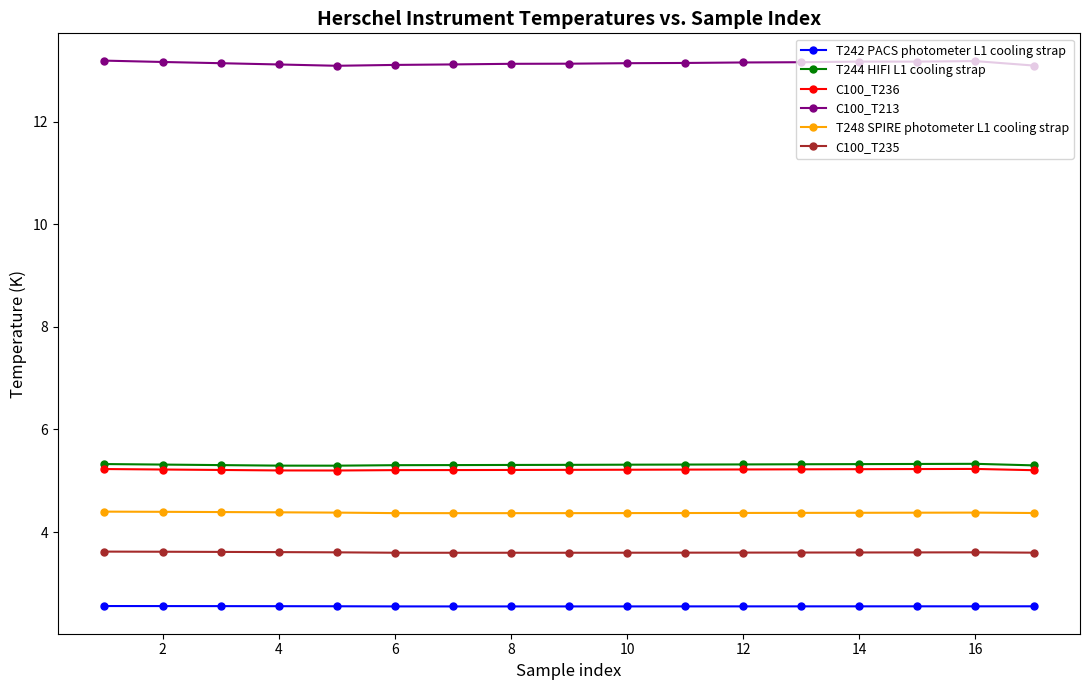

At how many categories does at least one series exceed 2?

17